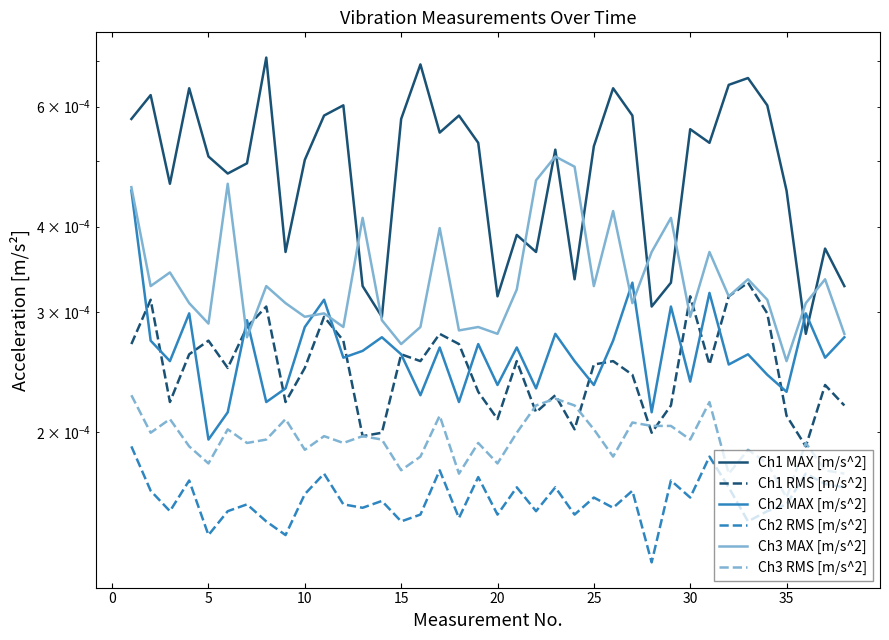

How many lines are shown in the chart?

6